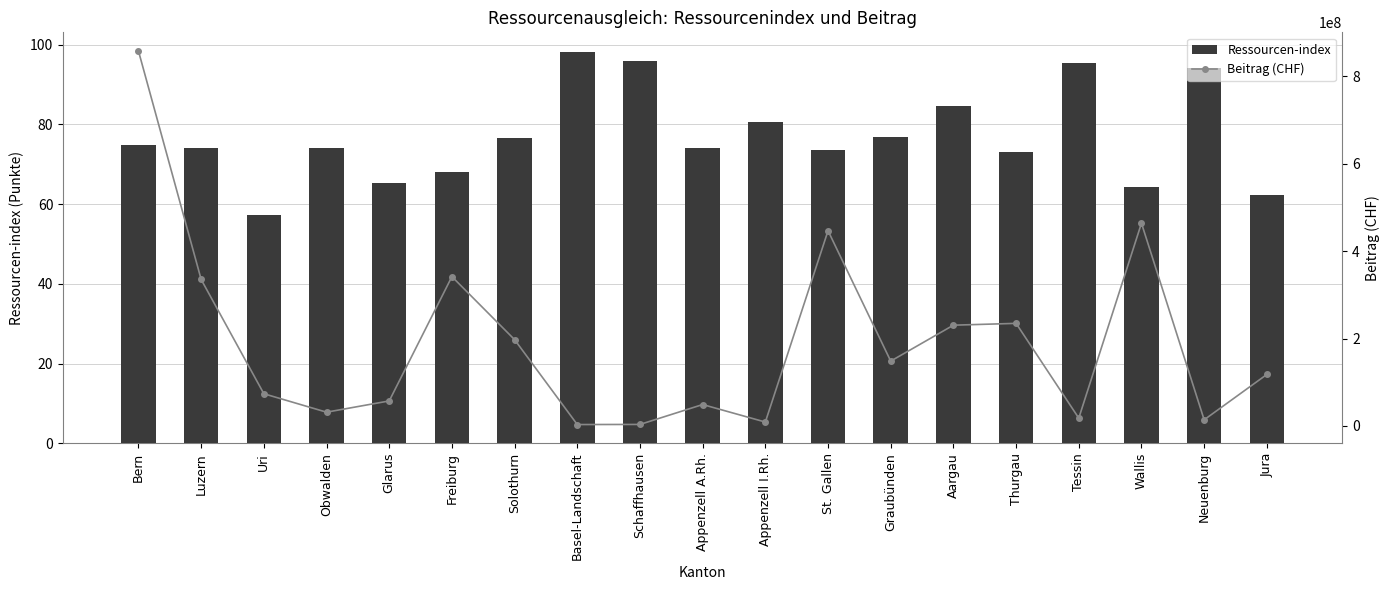

At which label does Ressourcen-index reach its peak?

Basel-Landschaft